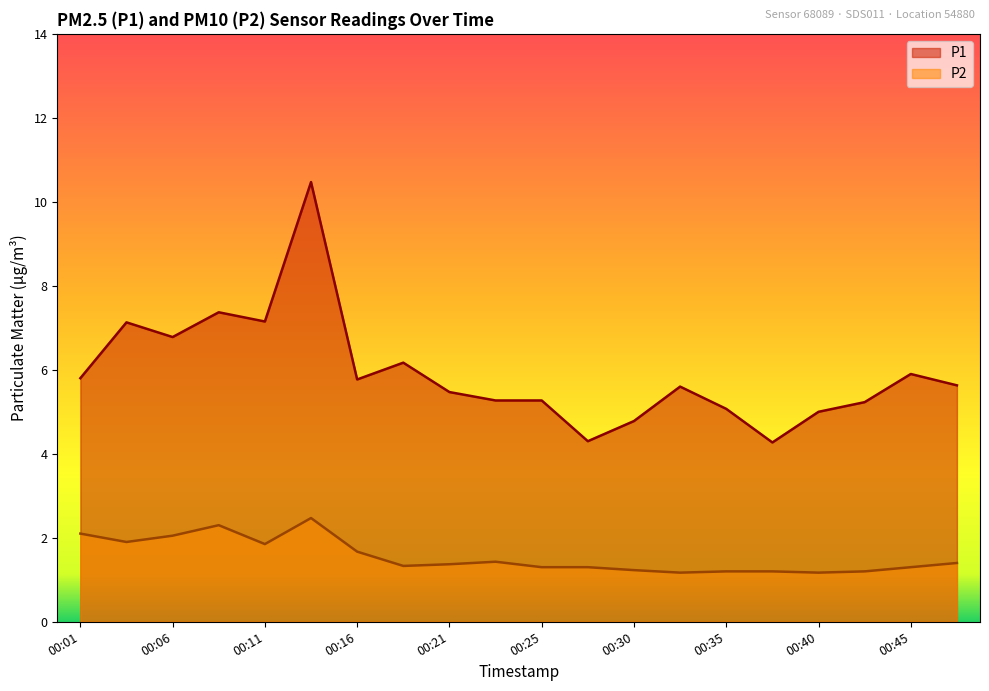

How many data points does each series have?

20